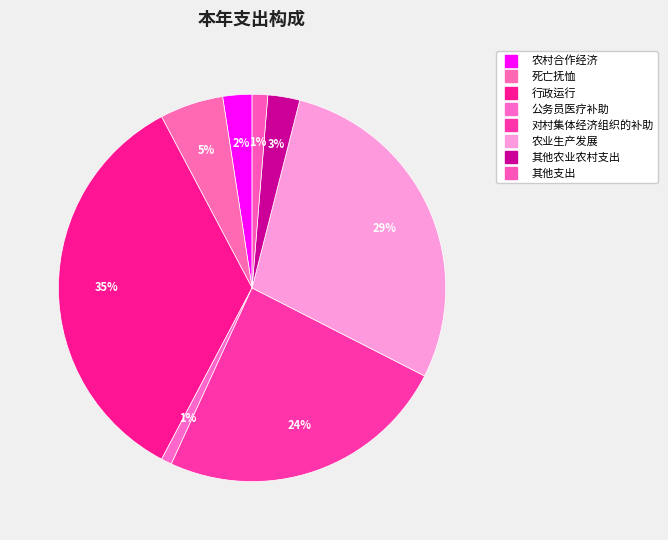

Count the number of slices in the pie.

8